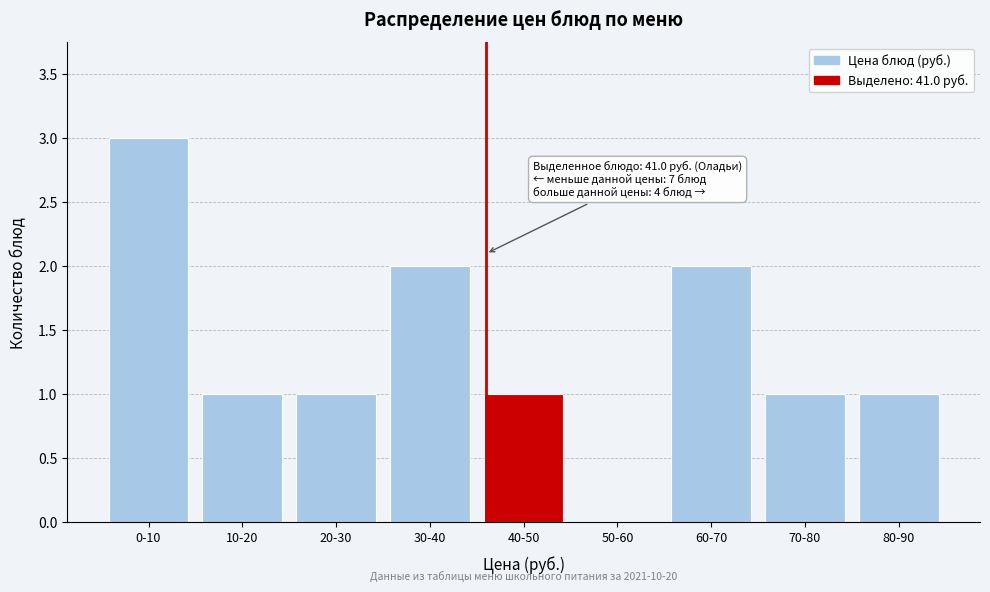

Reading left to right, list all the values displayed in this chart.

0-10=3	10-20=1	20-30=1	30-40=2	40-50=1	50-60=0	60-70=2	70-80=1	80-90=1